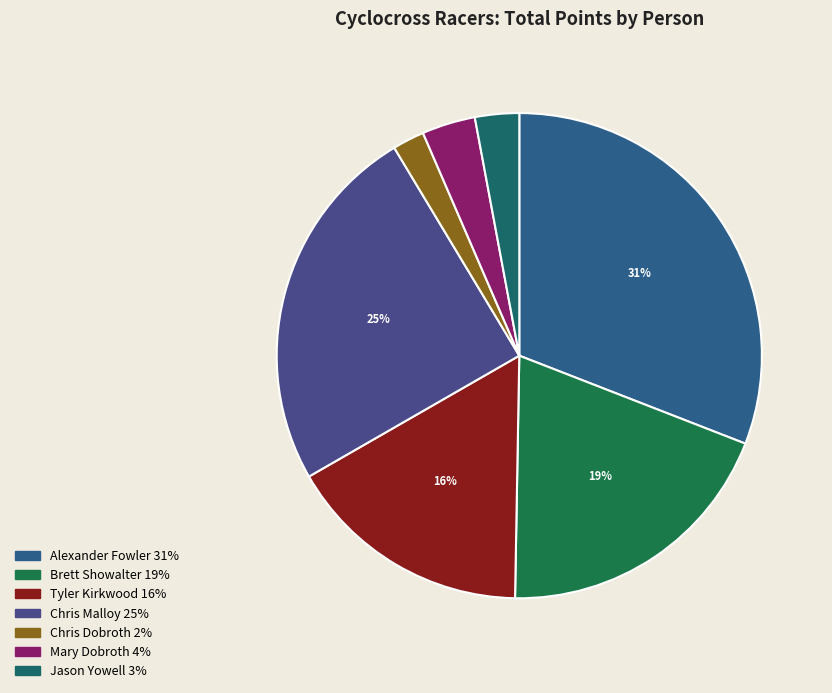

Rank the categories by value from highest to lowest.

Alexander Fowler, Chris Malloy, Brett Showalter, Tyler Kirkwood, Mary Dobroth, Jason Yowell, Chris Dobroth